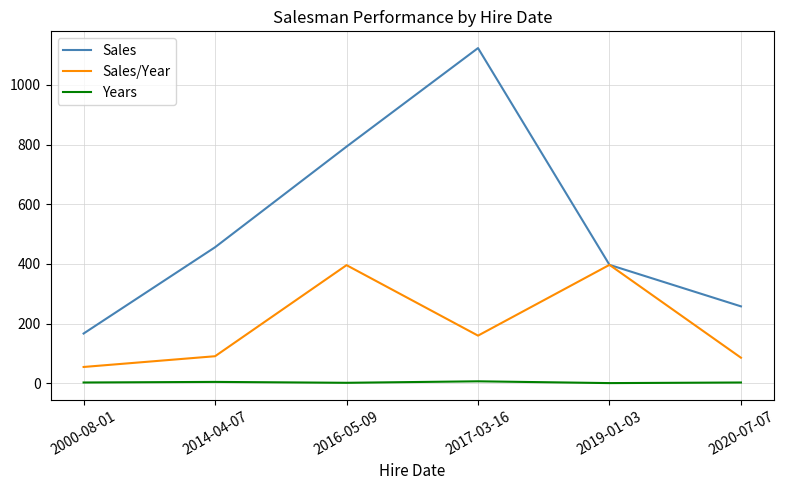

Where is Sales/Year nearest to the value 226?

2017-03-16